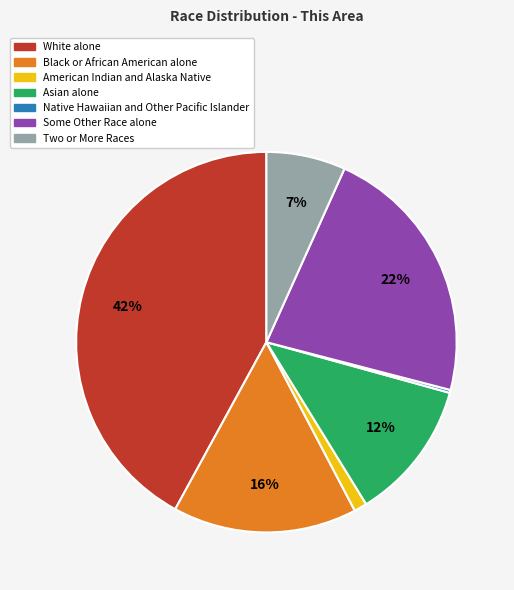

The Some Other Race alone slice represents 22% of the pie. True or false?

True